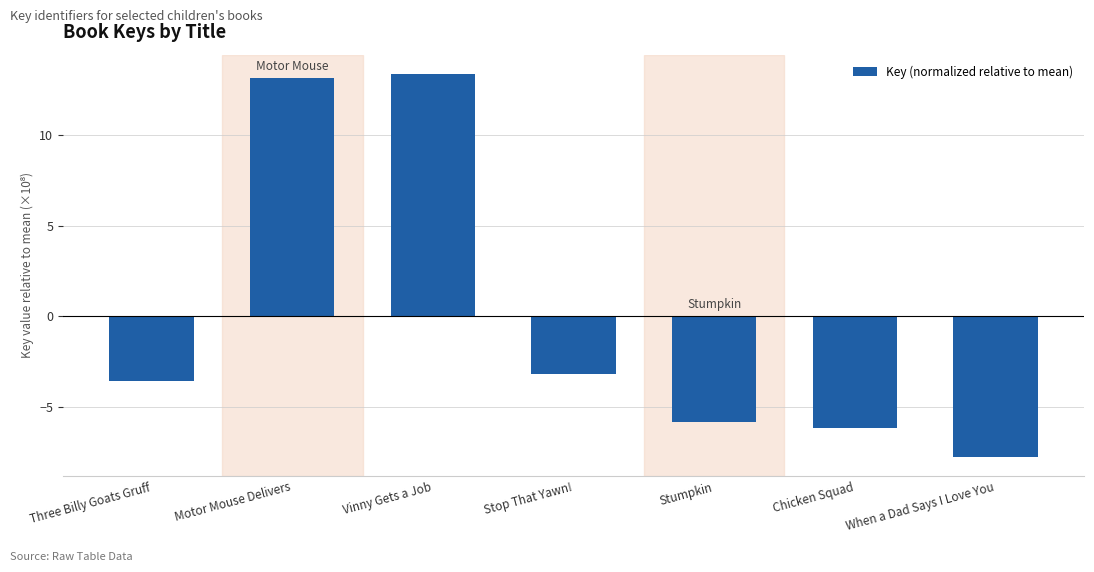

What is the label of the 3rd bar from the left?

Vinny Gets a Job